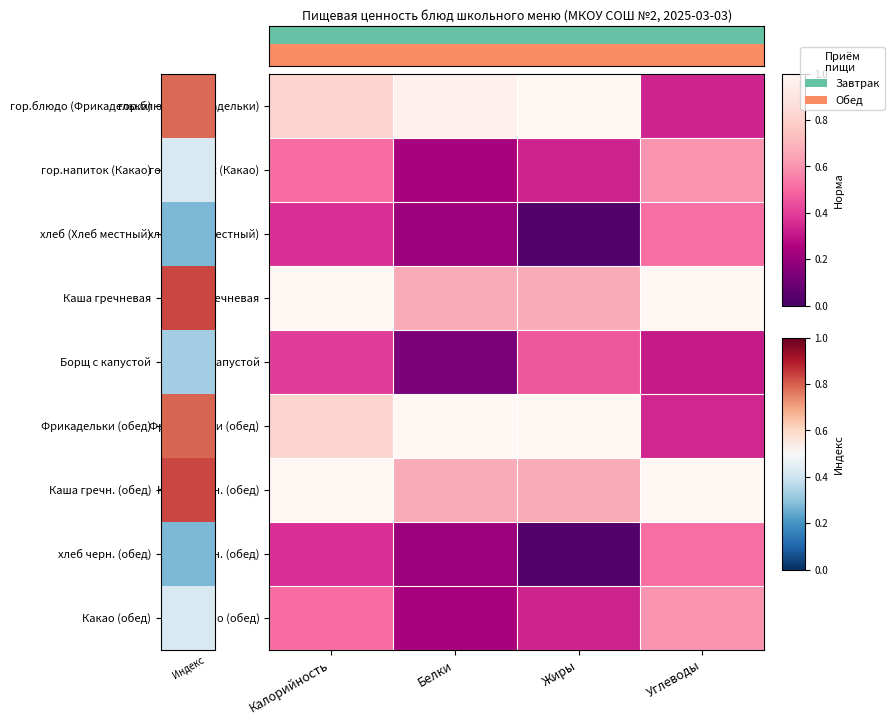

What is the total value across all series at Белки?

4.3